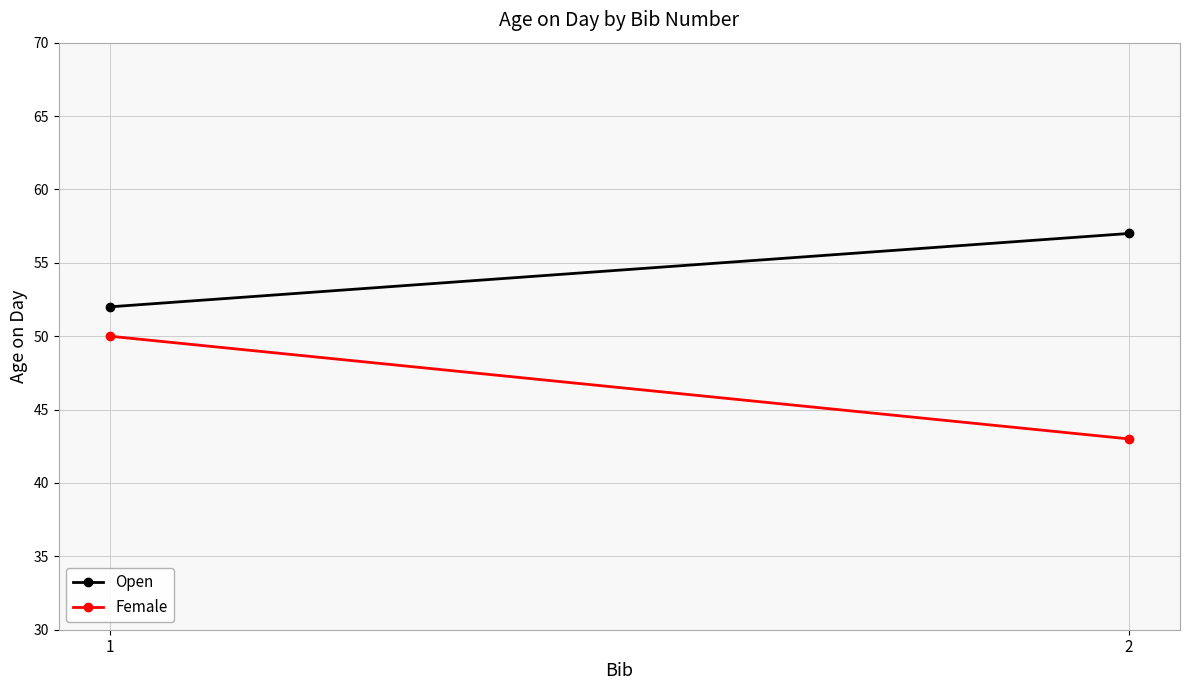

Between 2 and 1, which is larger?

2